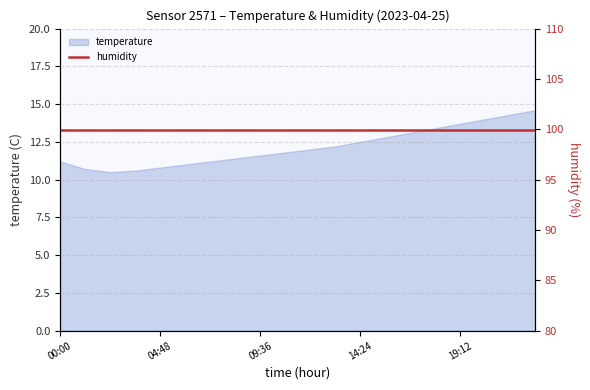

Reading left to right, transcribe all the data shown in this chart.

11.2	10.7	10.5	10.6	10.8	11.0	11.2	11.4	11.6	11.8	12.0	12.2	12.5	12.8	13.1	13.4	13.7	14.0	14.3	14.6